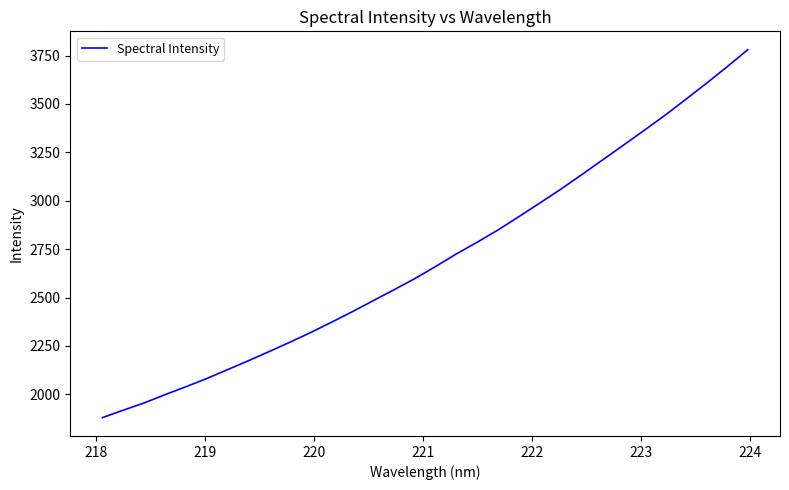

What is the difference between the maximum and minimum values?

1900.1